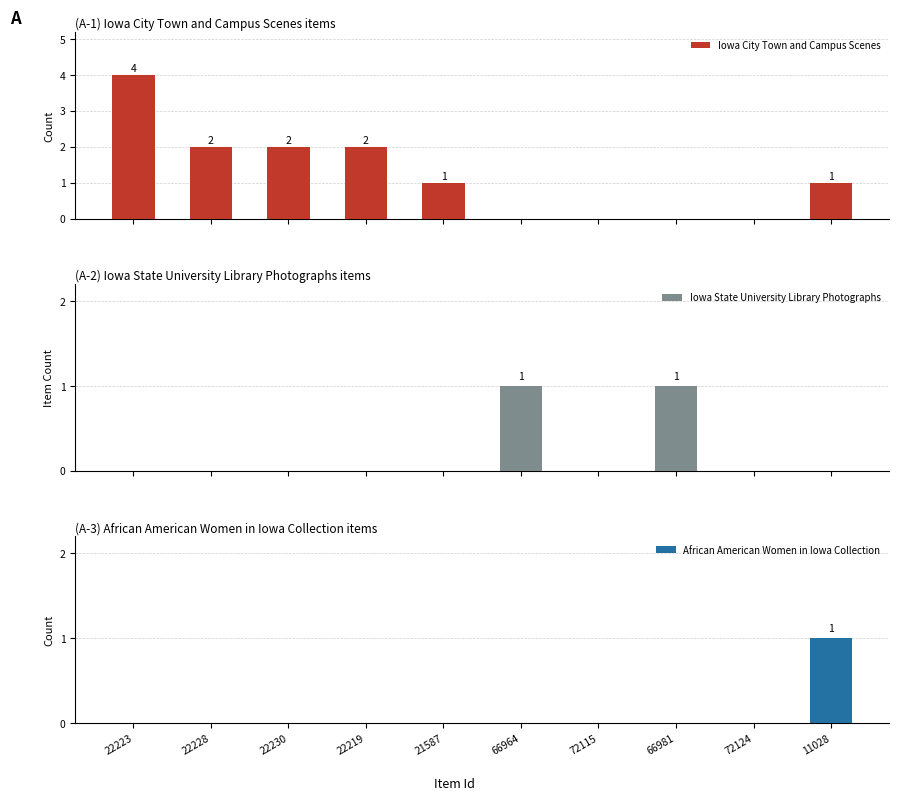

At how many categories does at least one series exceed 3?

1